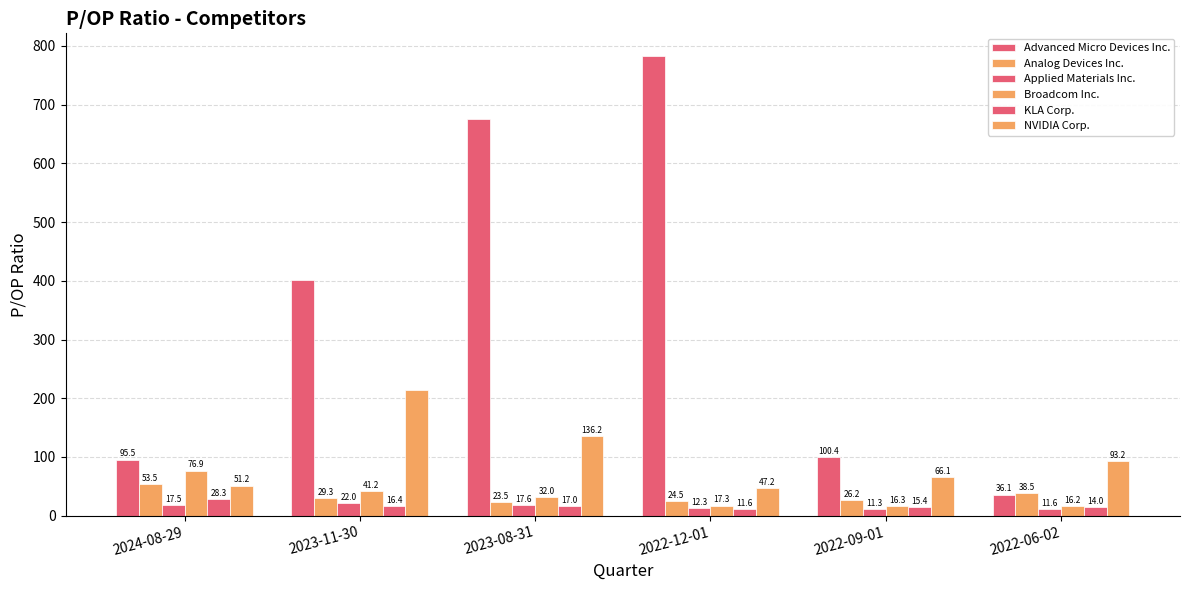

At 2022-09-01, list the series in order from largest to smallest.

Advanced Micro Devices Inc., NVIDIA Corp., Analog Devices Inc., Broadcom Inc., KLA Corp., Applied Materials Inc.